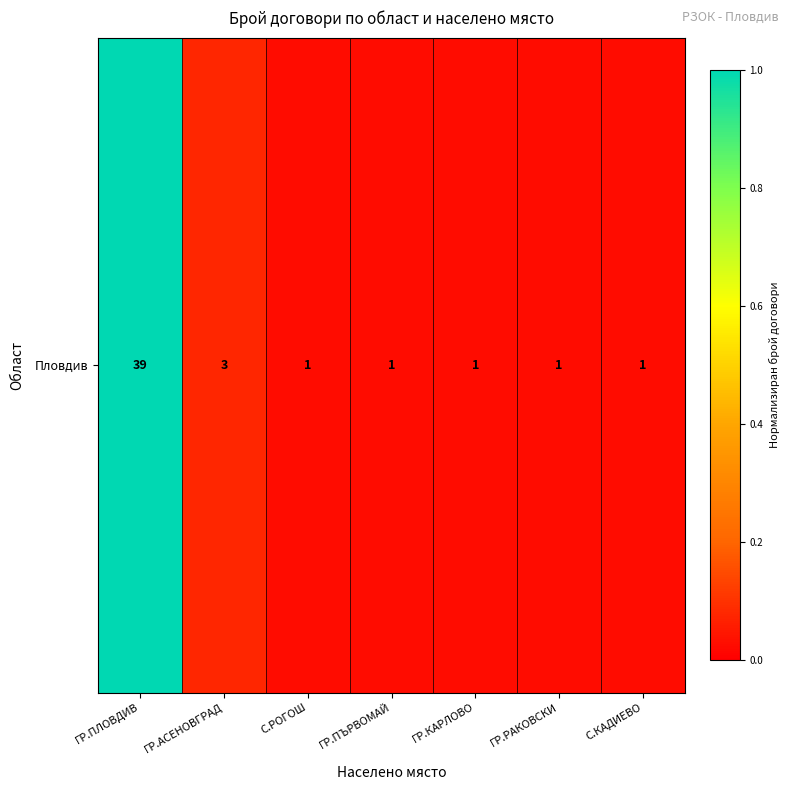

List the labels in order of value, smallest first.

С.РОГОШ, ГР.ПЪРВОМАЙ, ГР.КАРЛОВО, ГР.РАКОВСКИ, С.КАДИЕВО, ГР.АСЕНОВГРАД, ГР.ПЛОВДИВ